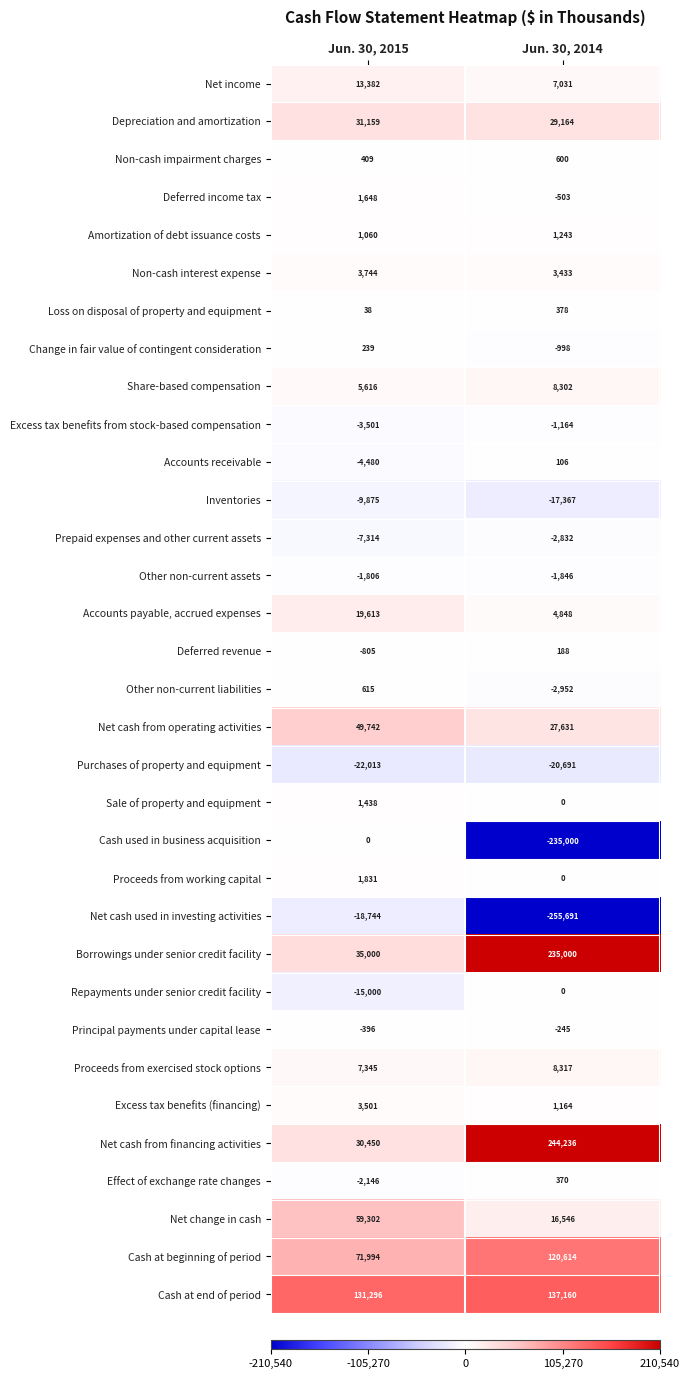

At how many categories does at least one series exceed 77126?

2